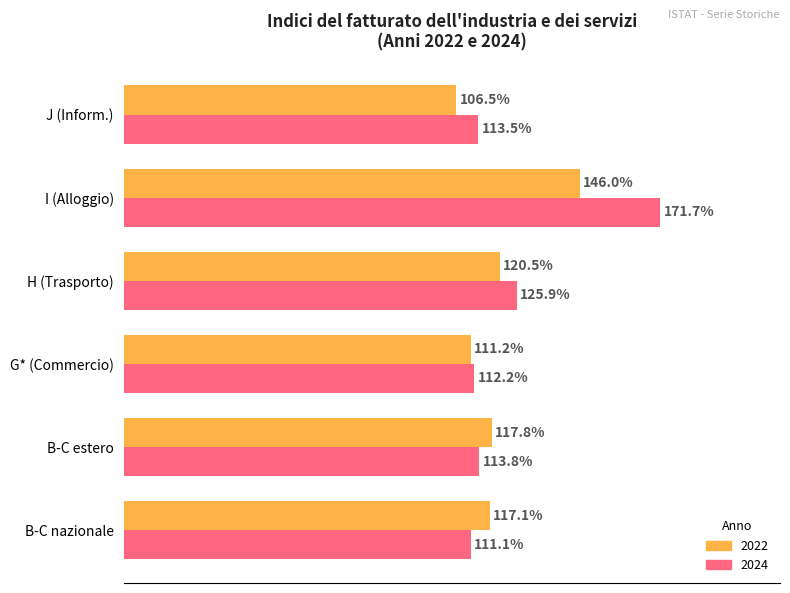

At which category is the sum across all series the highest?

I (Alloggio)